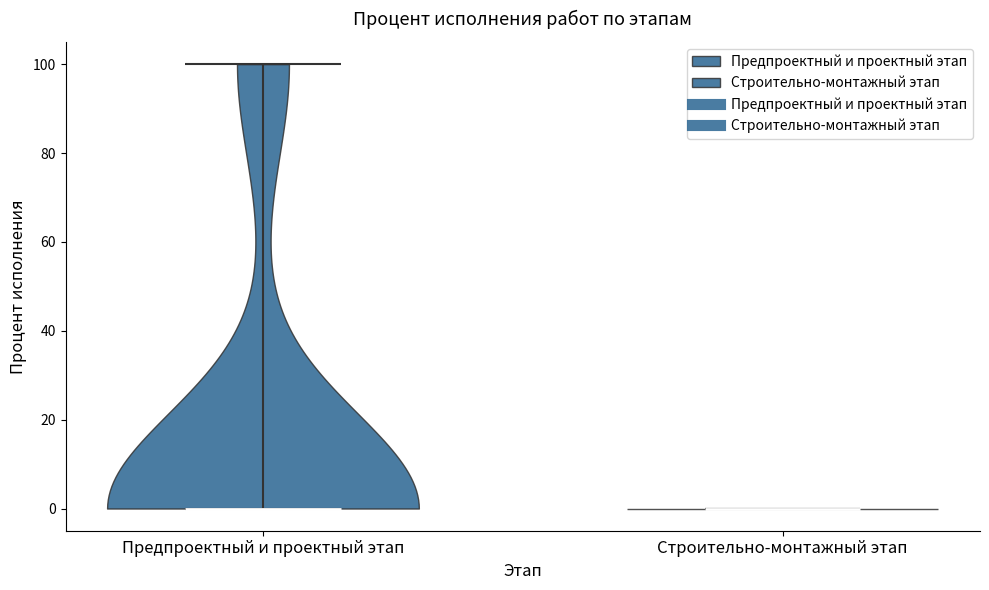

Reading left to right, read every violin against the y-axis: where its median line is, and the lowest and highest points it reaches. The values are not printed on the chart, so give them approximately, as read against the axis.

Предпроектный и проектный этап: median line 0, lowest point 0, highest point 100
Строительно-монтажный этап: median line 0, lowest point 0, highest point 0